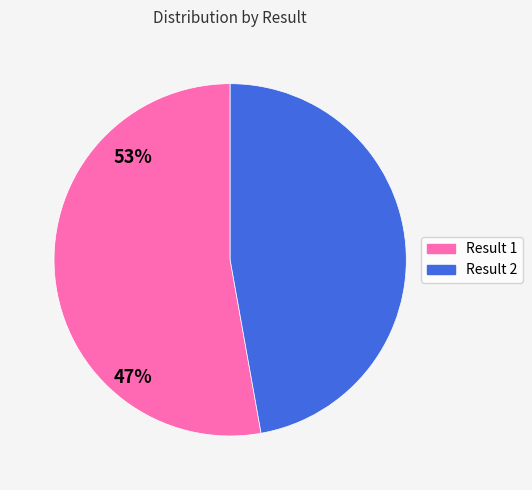

Does any single category account for the majority?

Yes